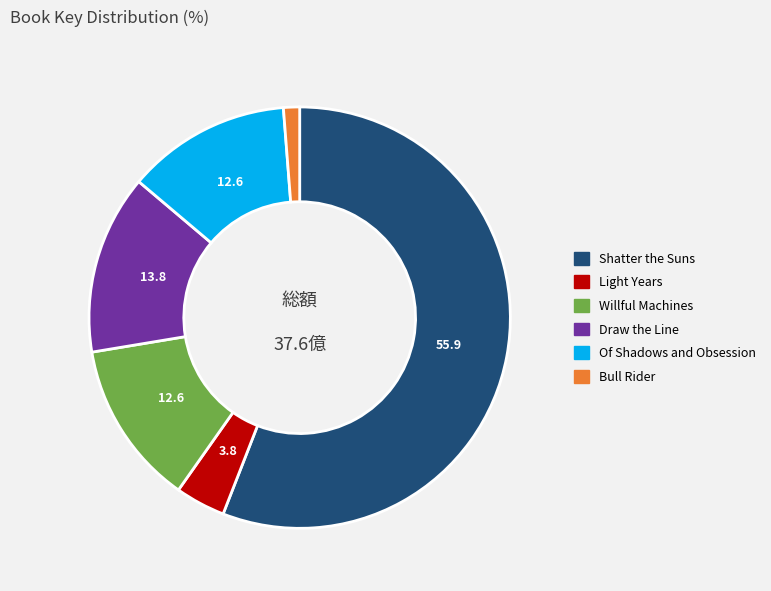

Does Draw the Line account for over 50% of the chart?

No